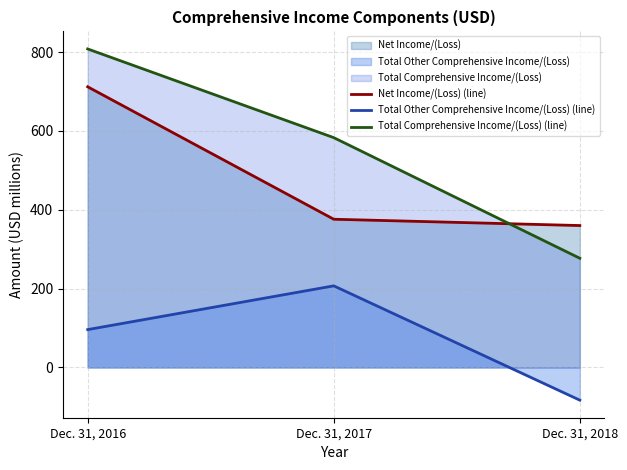

What is the difference between the maximum and minimum values in the Total Other Comprehensive Income/(Loss) (line) series?

290